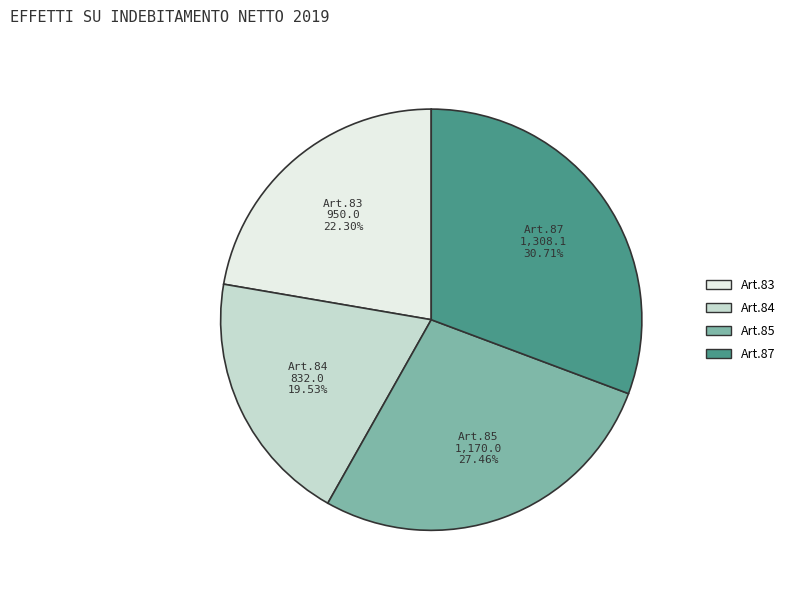

Is there a majority slice in this chart?

No